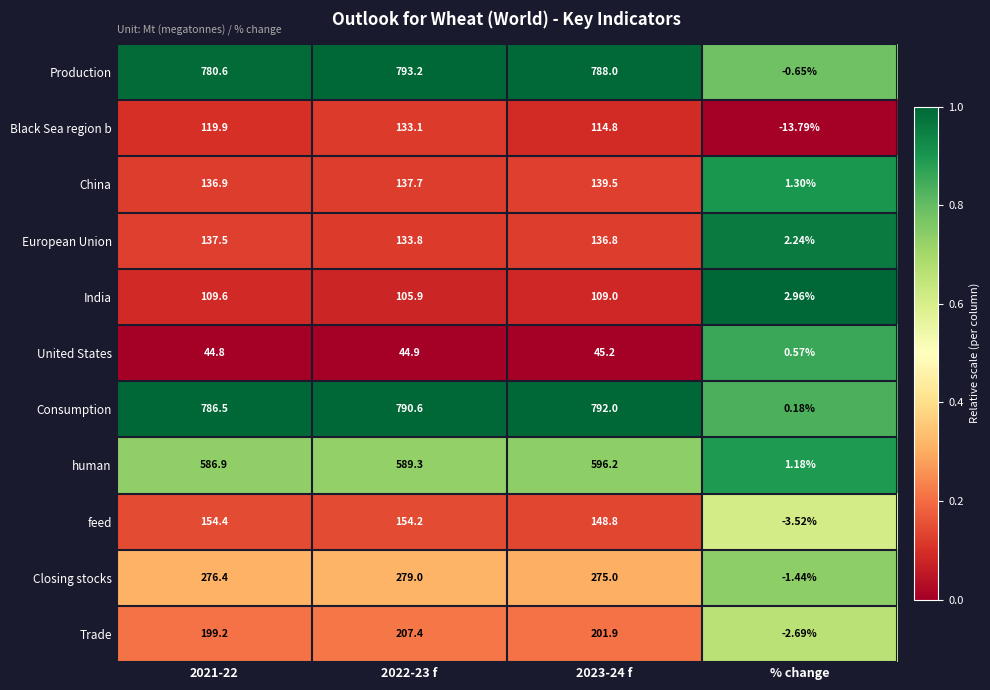

What is the total value across all series at 2023-24 f?

3347.2